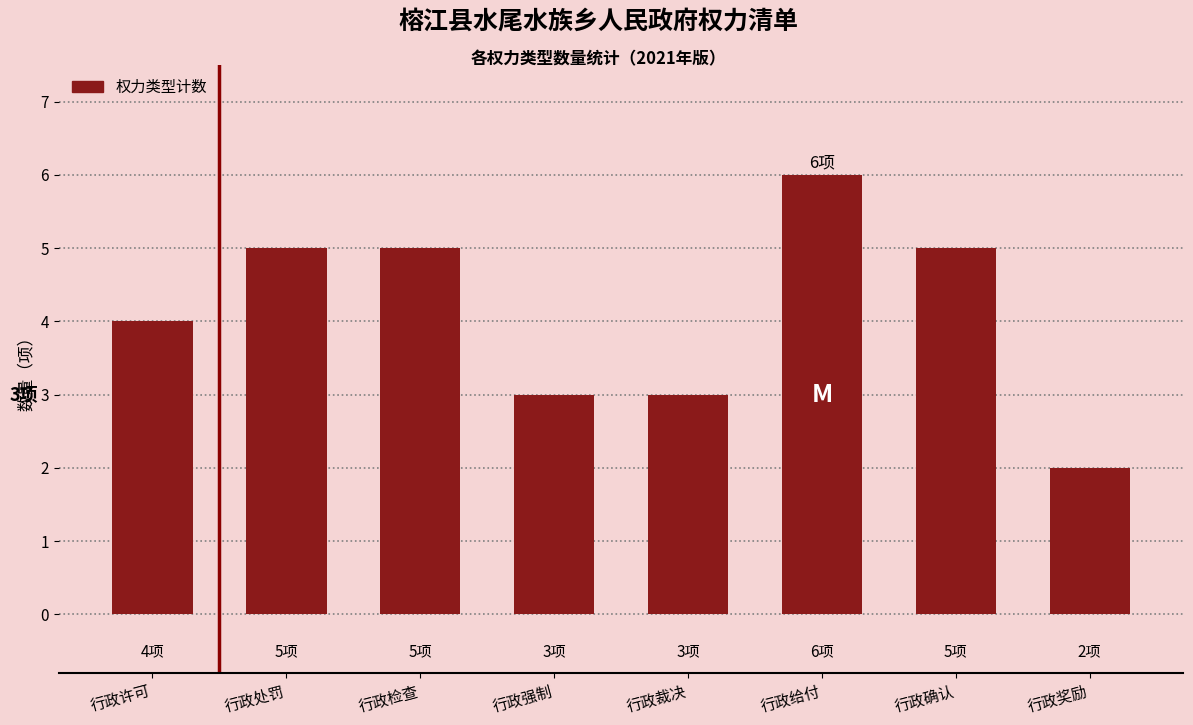

Is it true that the value at 行政许可 is 2?

False